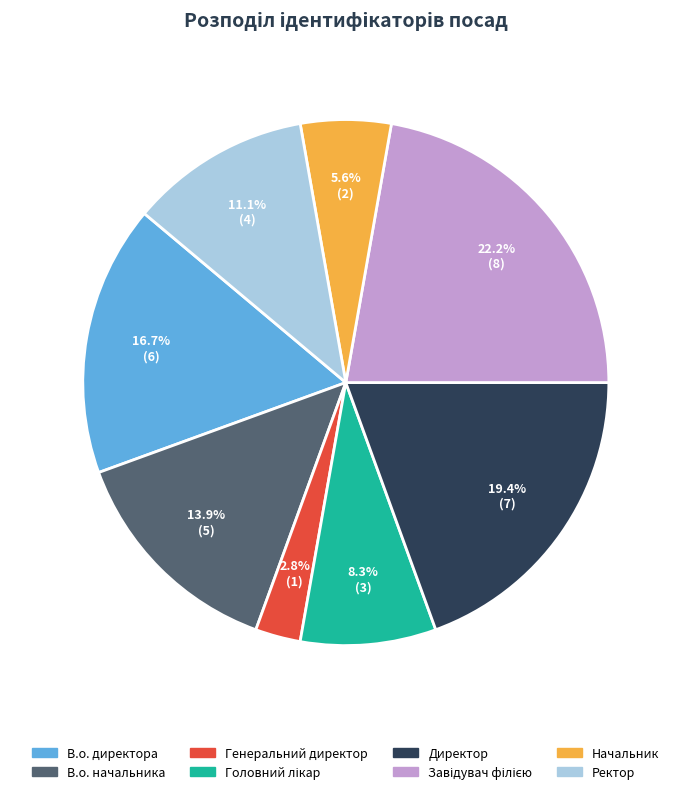

Is the sum of Директор and Генеральний директор greater than half?

No